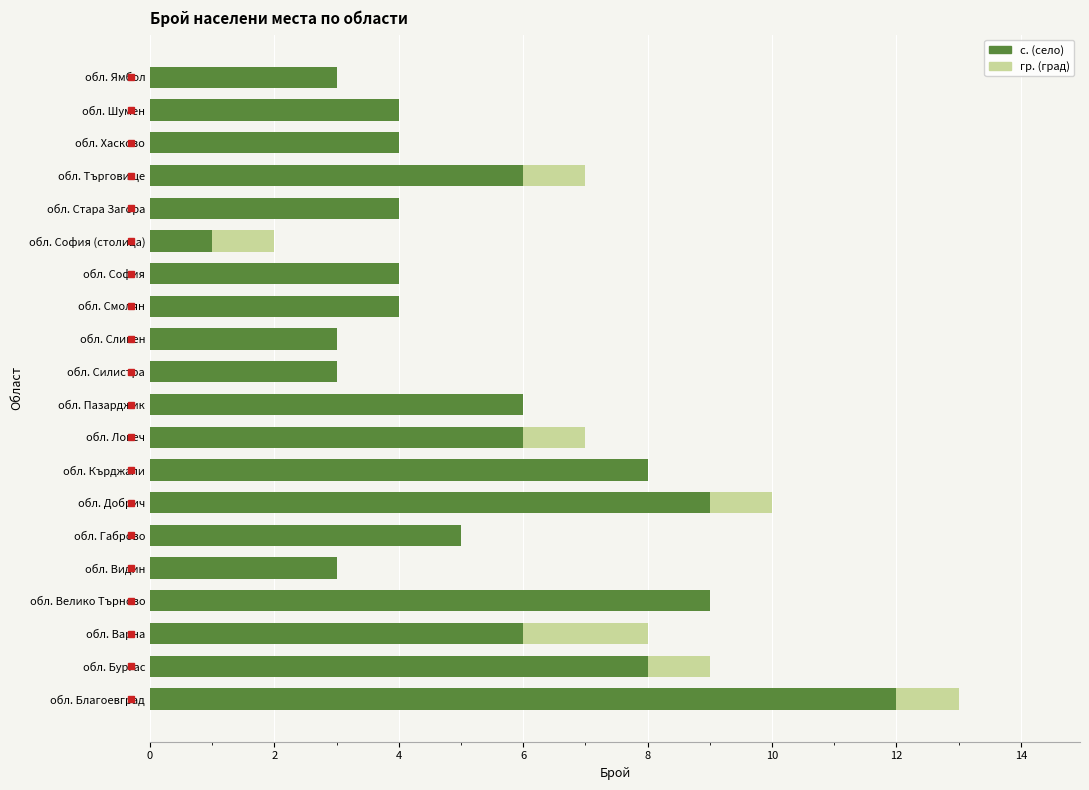

Which category has the highest value in the с. (село) series?

обл. Благоевград